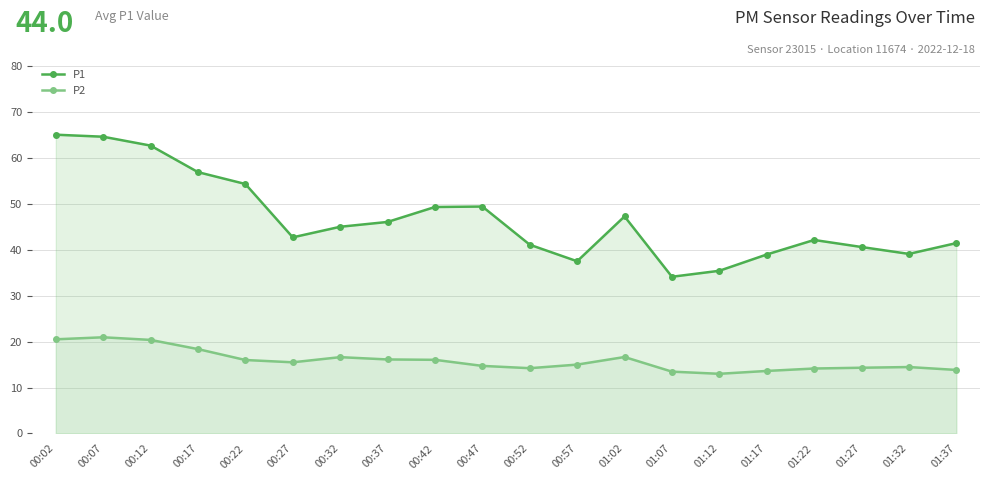

True or false: P1 and P2 cross at least once.

False